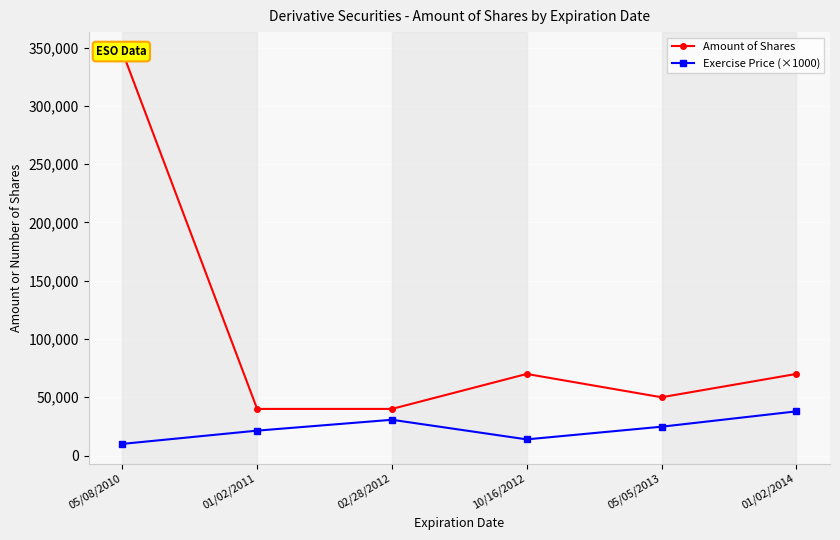

What position from the left is 05/05/2013?

5